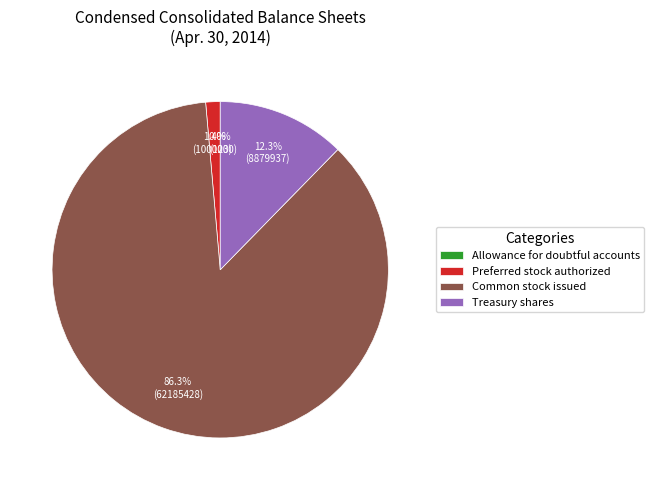

How much of the chart is everything except Common stock issued?

13.7%